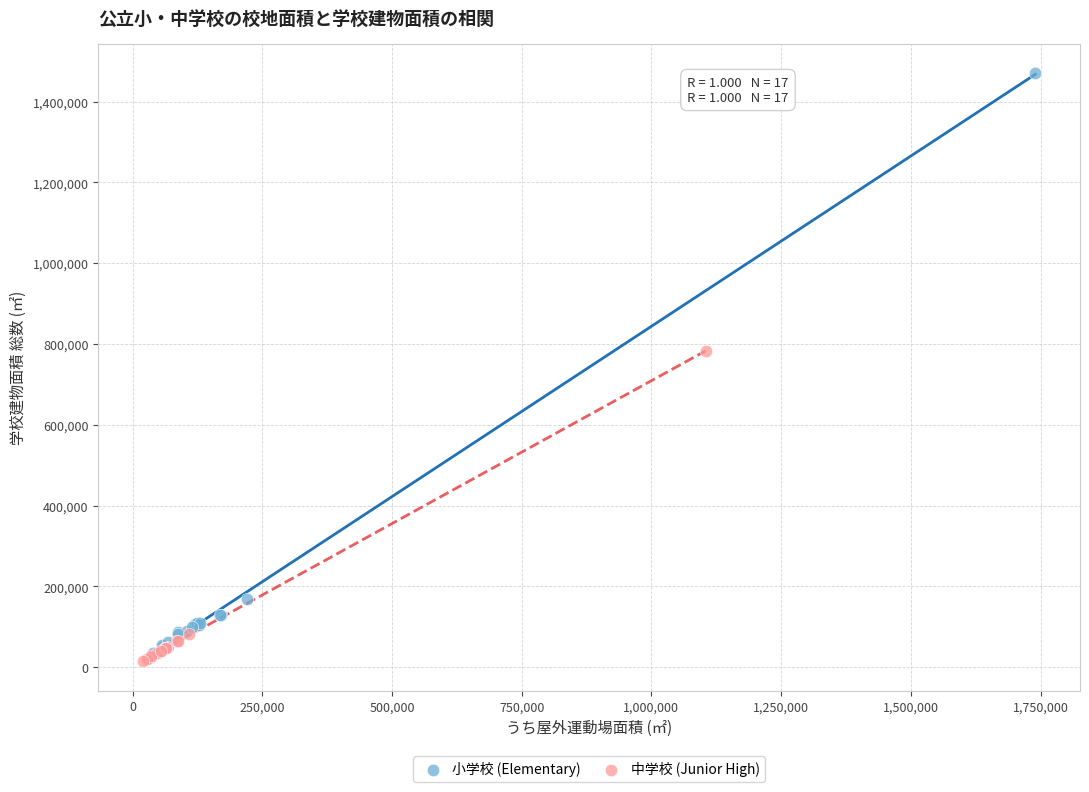

Which series has the widest spread of Y values?

小学校 (Elementary)